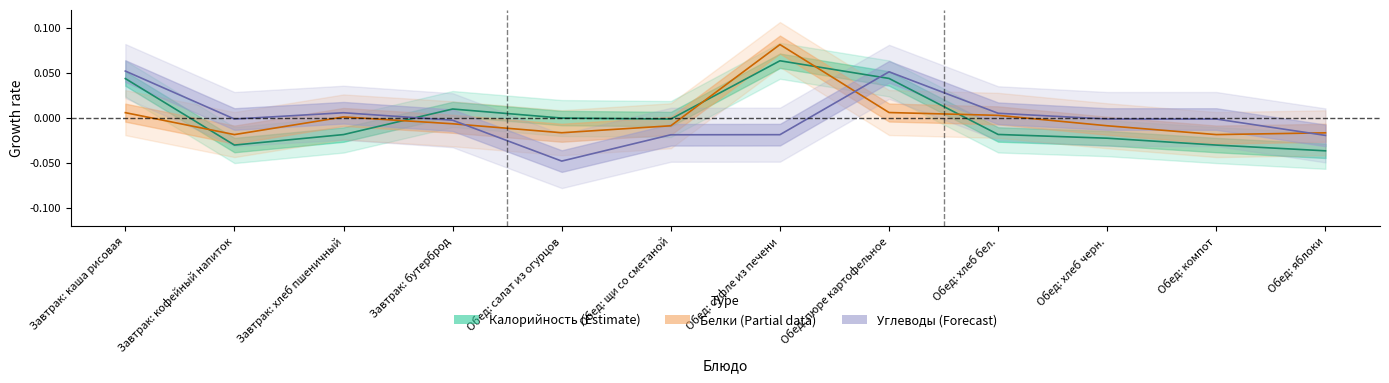

Is the value of Калорийность (Estimate) at Обед: салат из огурцов greater than the value of Углеводы (Forecast) at Завтрак: кофейный напиток?

Yes